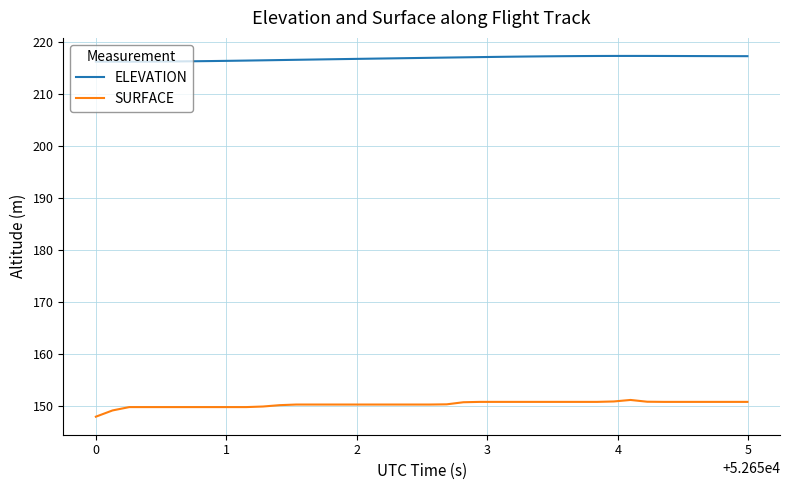

List the series in order of their overall mean, lowest first.

SURFACE, ELEVATION